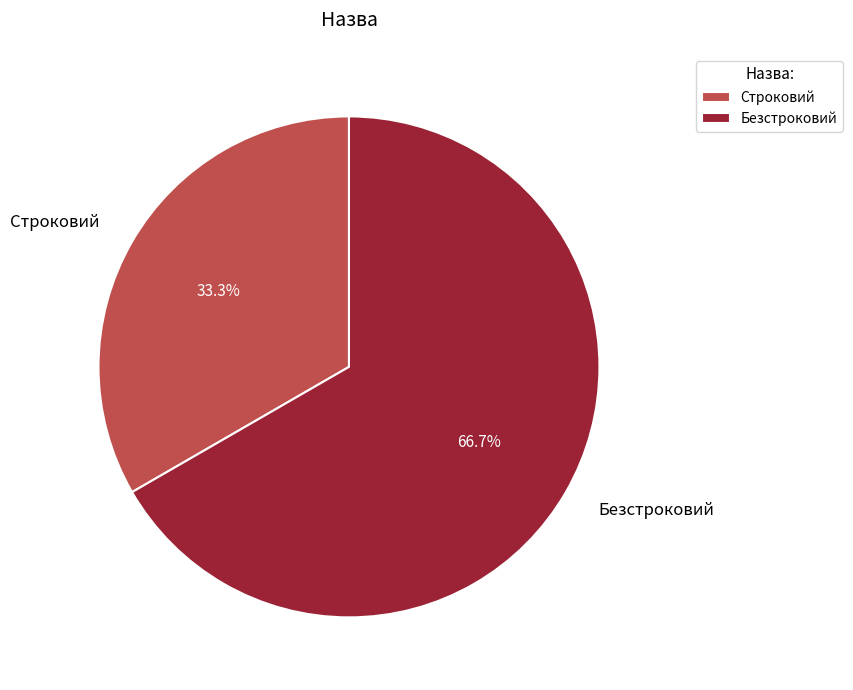

To the nearest percent, what percentage of the pie is Строковий?

33%